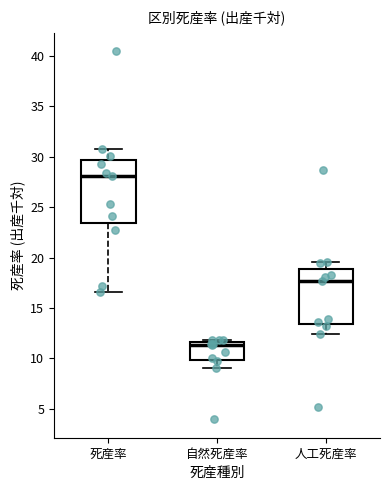

Reading left to right, transcribe this box plot: for each box, give where its median line is, the range the box spans, and where its two whiskers end, as read against the y-axis. The values are not printed on the chart, so give them approximately, as read against the axis.

死産率: median 28.0, box 23.5 to 29.5, whiskers 16.5 to 31.0
自然死産率: median 11.5 (just below the box's upper edge), box 10.0 to 11.5, whiskers 9.0 to 12.0
人工死産率: median 17.5, box 13.5 to 19.0, whiskers 12.5 to 19.5